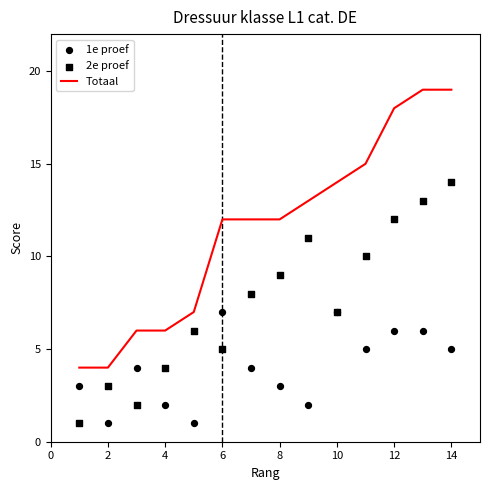

Which series has the largest Y range (max minus min)?

Totaal